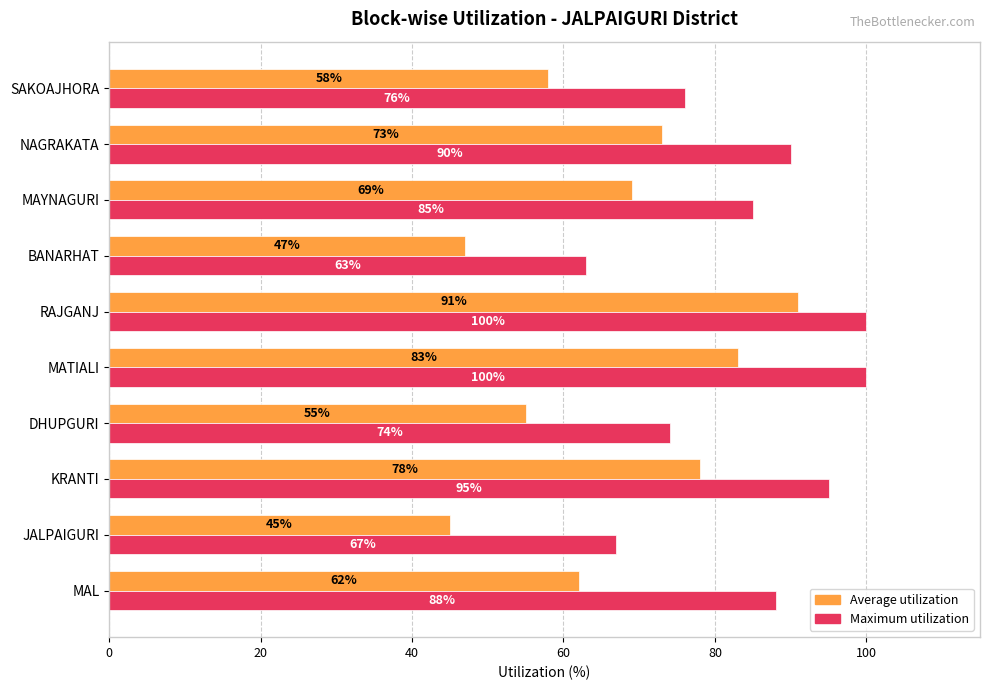

At which category does the chart reach its minimum across all series?

JALPAIGURI